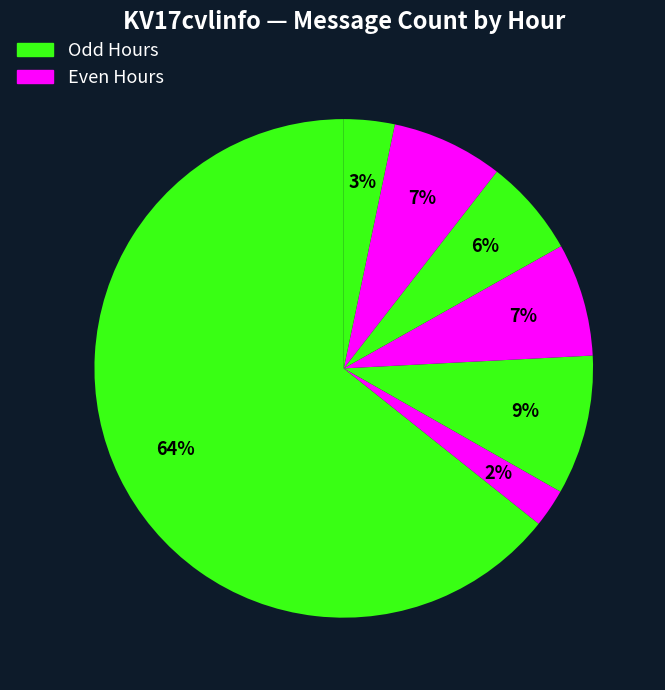

To the nearest percent, what is the average slice percentage?

14%